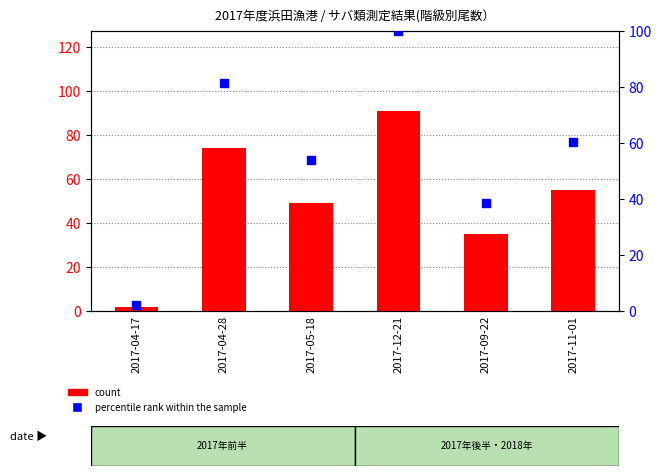

What are all the series names shown in the legend?

count, percentile rank within the sample